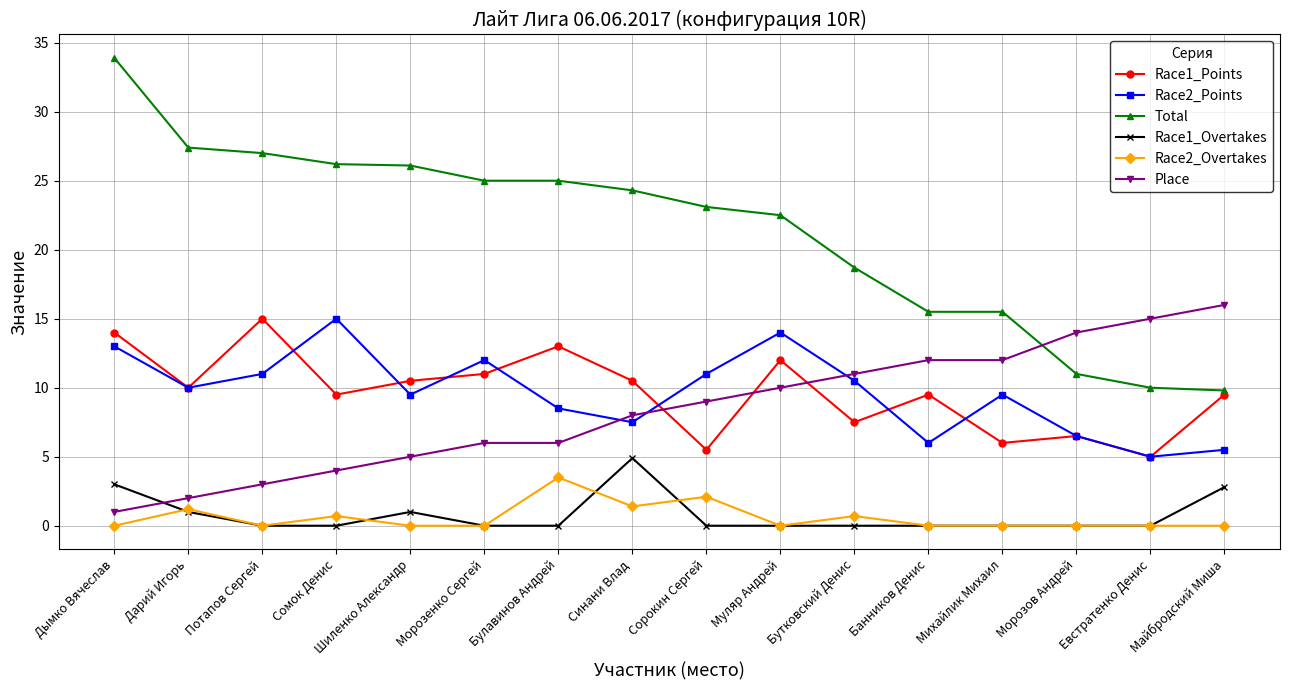

What is the difference between the maximum and second lowest values in the Race1_Overtakes series?

4.9